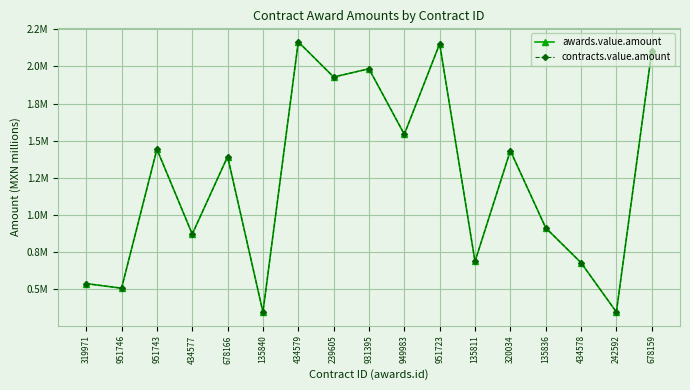

True or false: awards.value.amount and contracts.value.amount cross at least once.

False